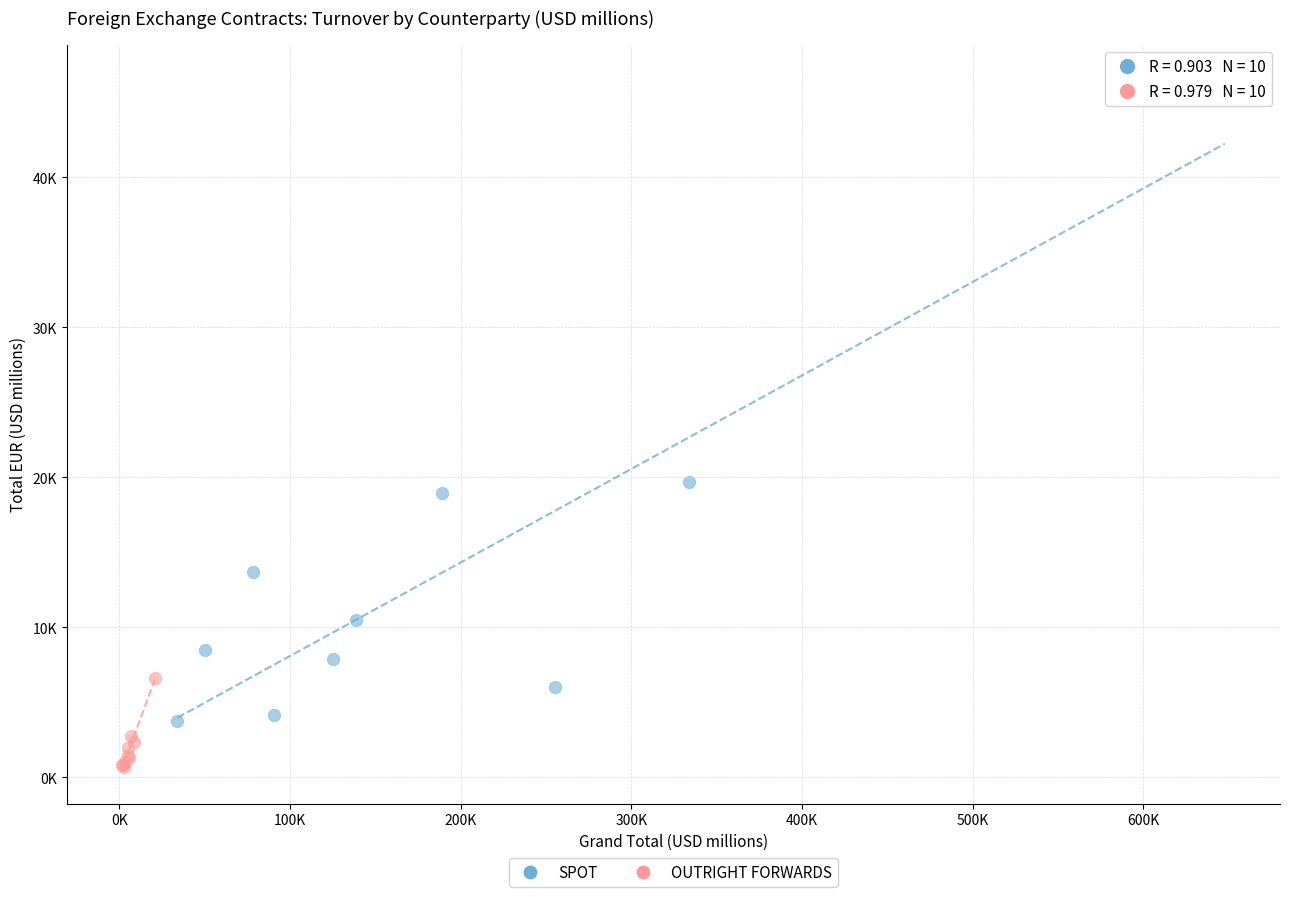

What are all the series names shown in the legend?

SPOT, OUTRIGHT FORWARDS